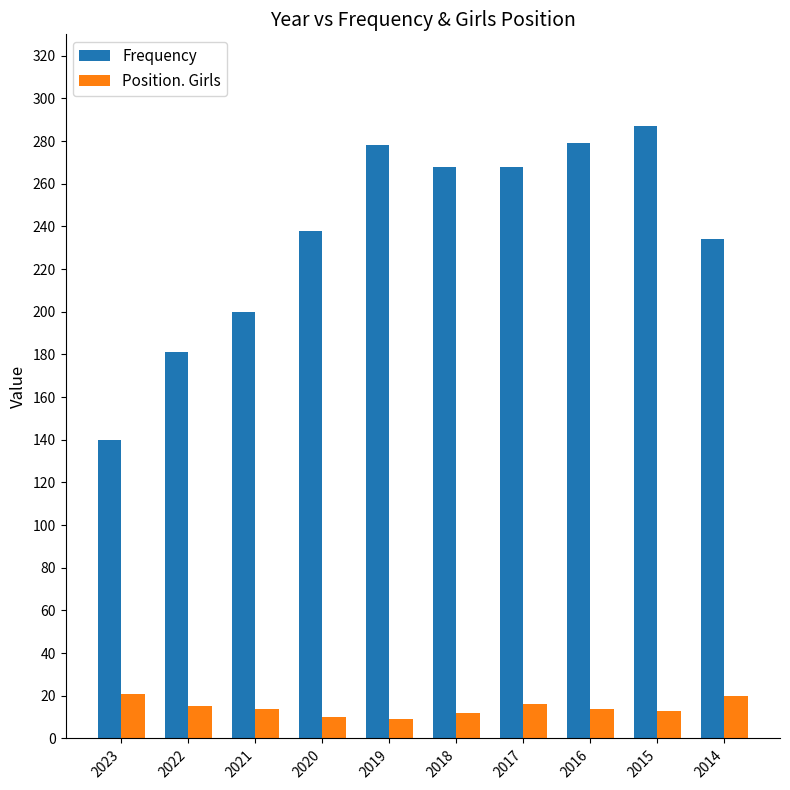

List the series in order of their peak value, lowest first.

Position. Girls, Frequency